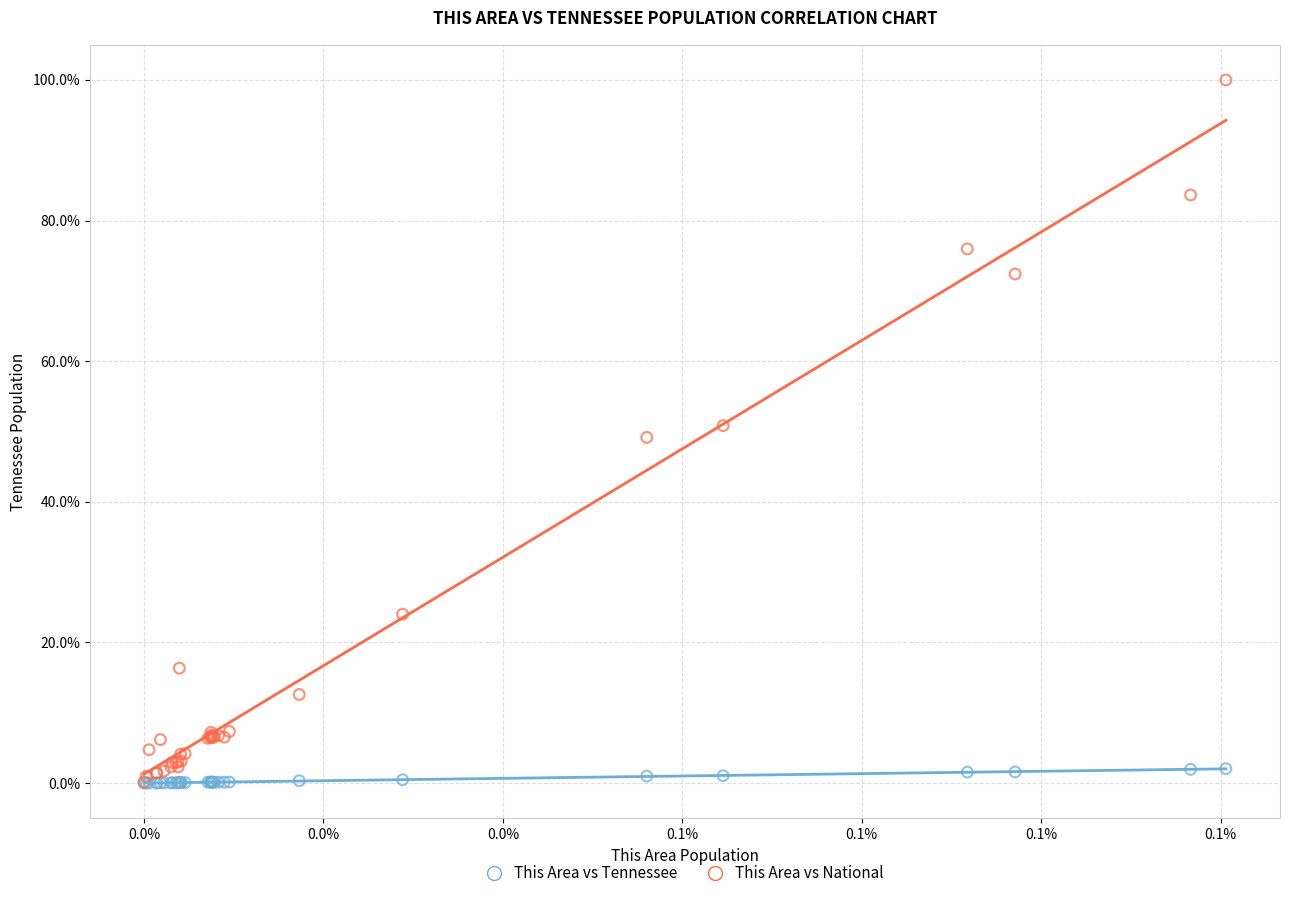

Which series reaches the maximum Y coordinate?

This Area vs National